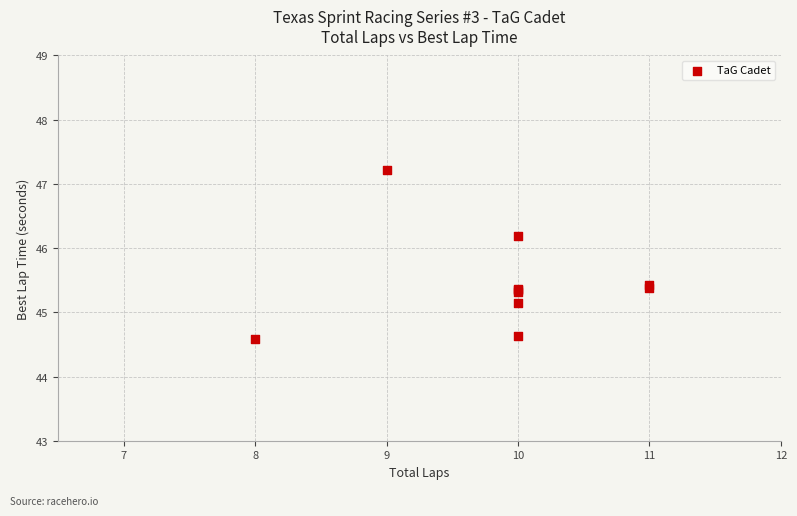

What Y value in the scatter plot is closest to 45?

45.1